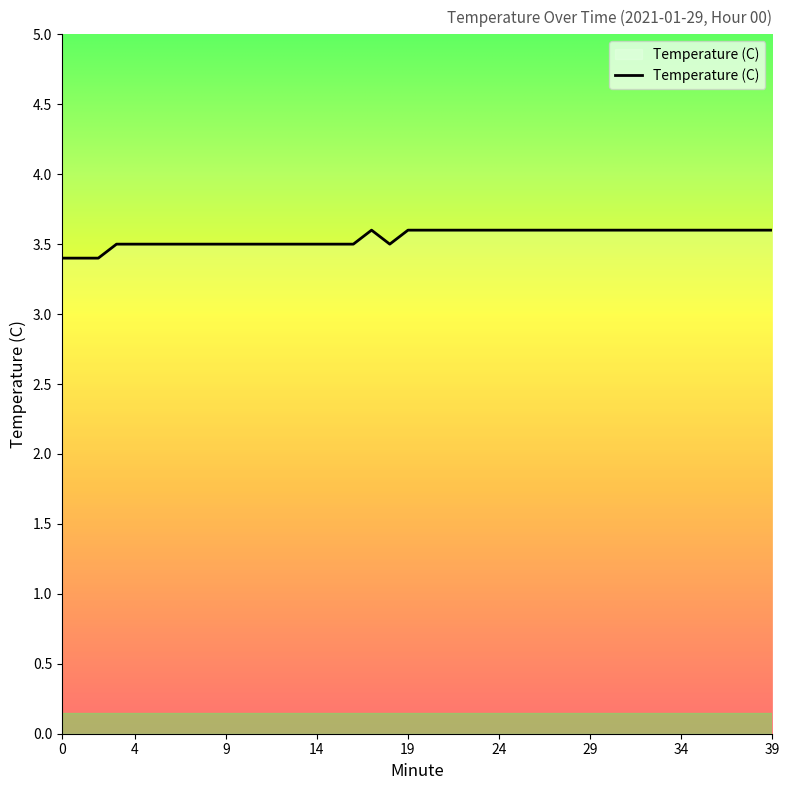

What is the greatest value displayed?

3.6